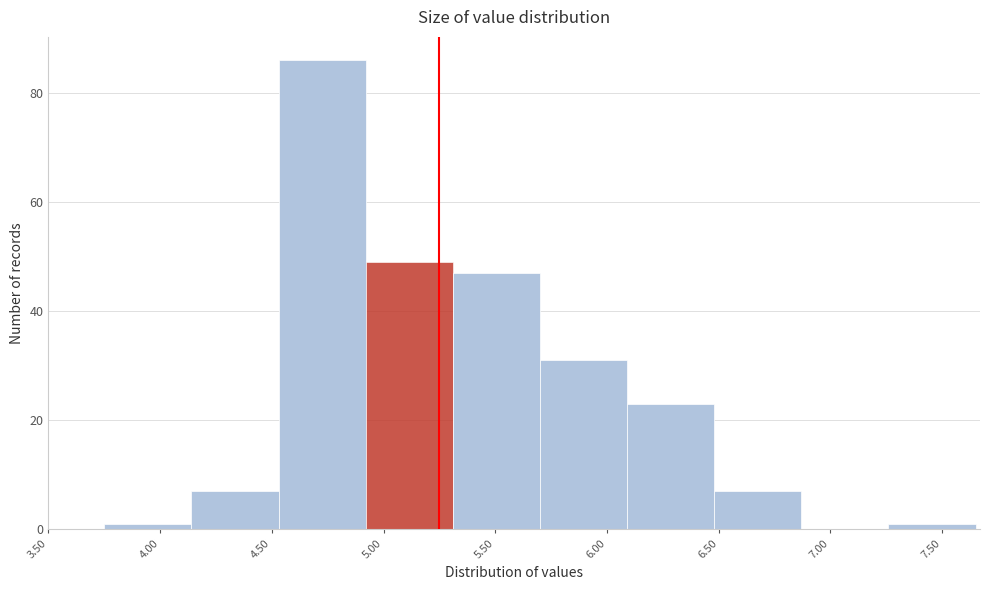

Over which range of the x-axis is the bar tallest?

4.53 to 4.92